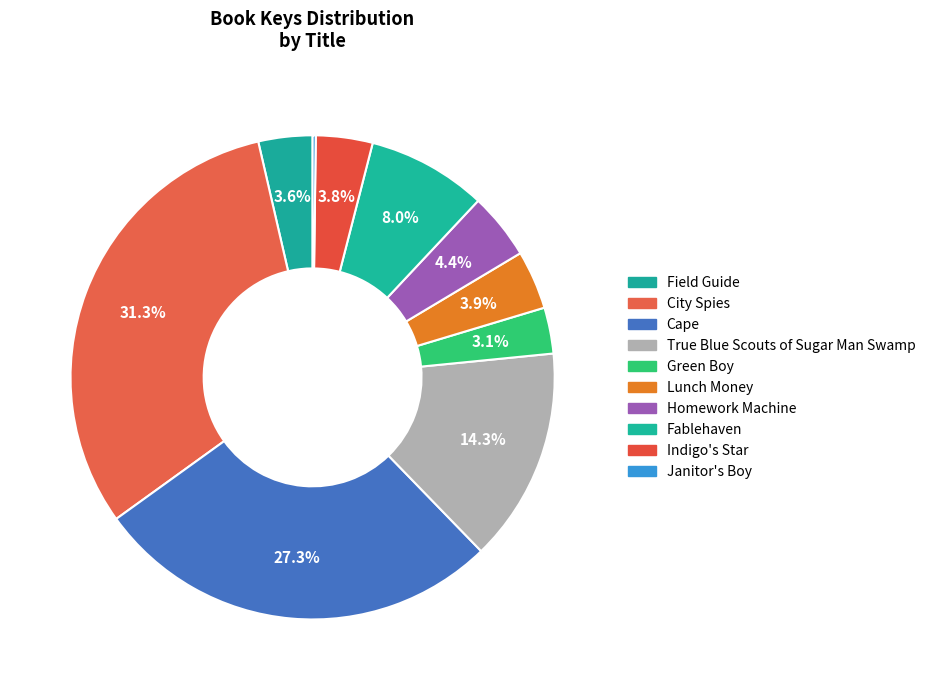

Which slice is the smallest?

Janitor's Boy